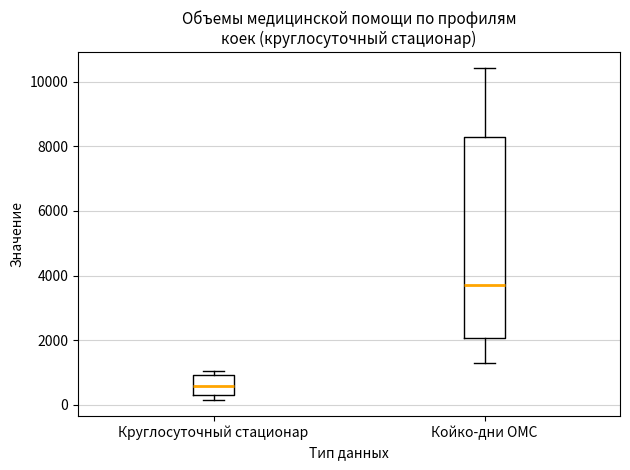

Where is the upper edge of the box for Круглосуточный стационар on the y-axis? The values are not printed on the chart, so give them approximately, as read against the axis.

1000